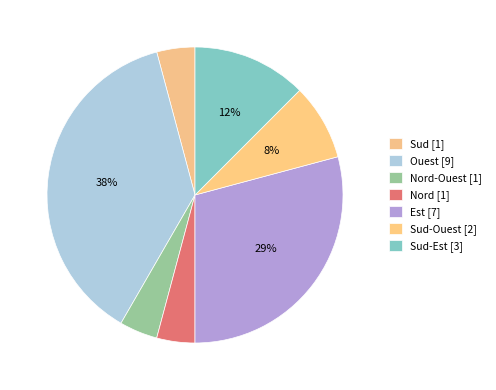

How many slices are in this pie chart?

7